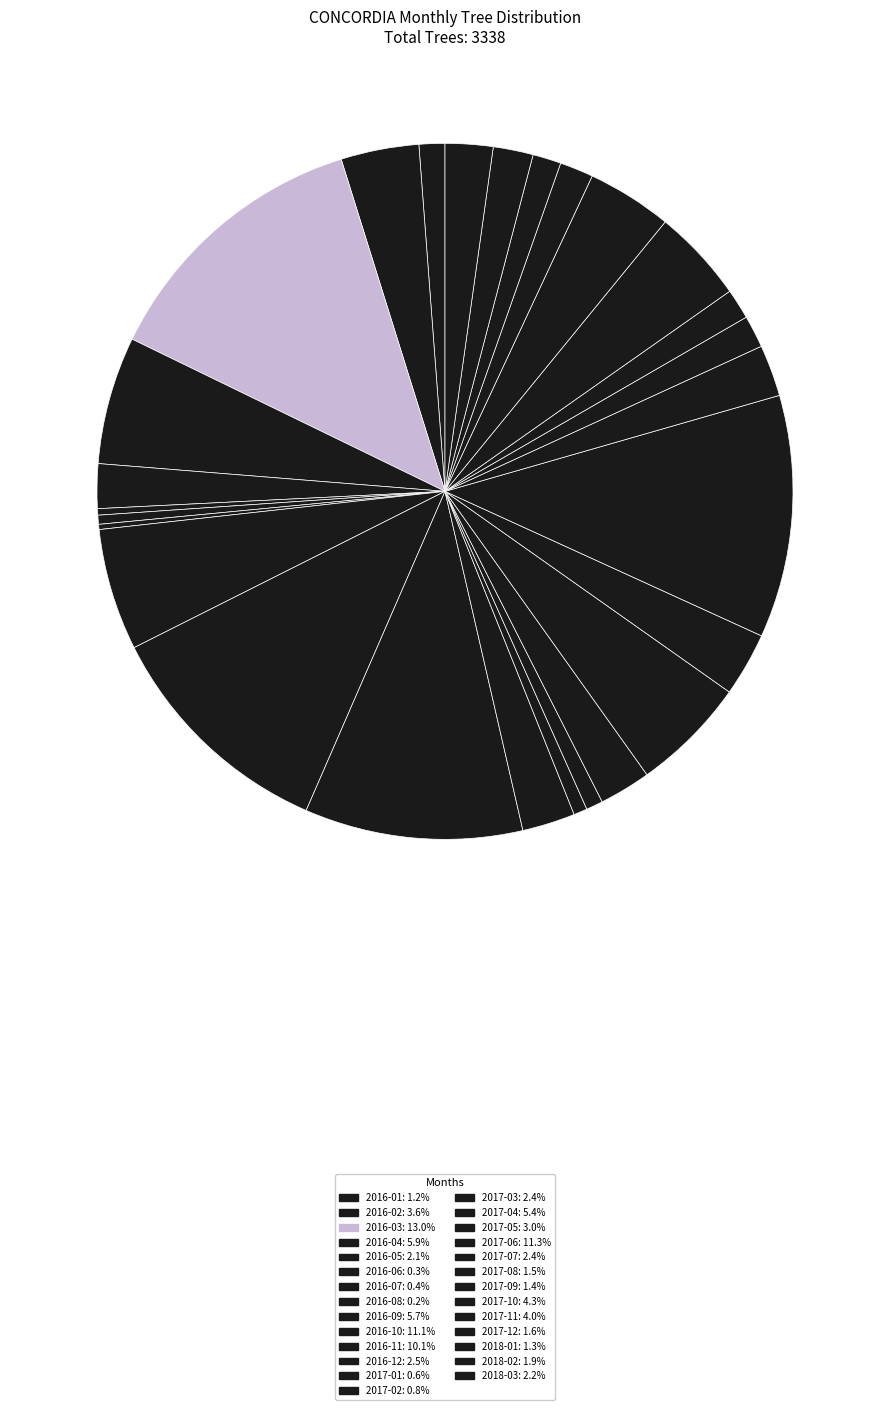

Is 2017-04 the majority of the pie?

No